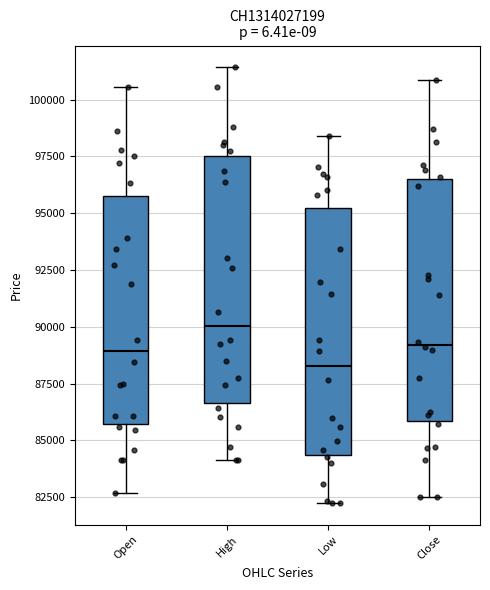

Reading left to right, read every box against the y-axis: the position of its median line, the range the box covers, and the ends of its whiskers. The values are not printed on the chart, so give them approximately, as read against the axis.

Open: median 89000, box 85500 to 95500, whiskers 82500 to 100500
High: median 90000, box 86500 to 97500, whiskers 84000 to 101500
Low: median 88500, box 84500 to 95000, whiskers 82500 to 98500
Close: median 89000, box 86000 to 96500, whiskers 82500 to 101000